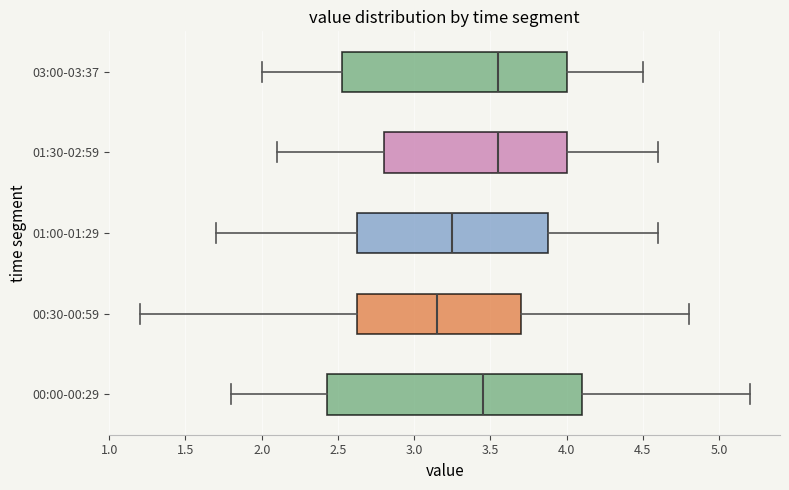

Where does the median line of the box for 01:00-01:29 sit on the x-axis? The values are not printed on the chart, so give them approximately, as read against the axis.

3.25